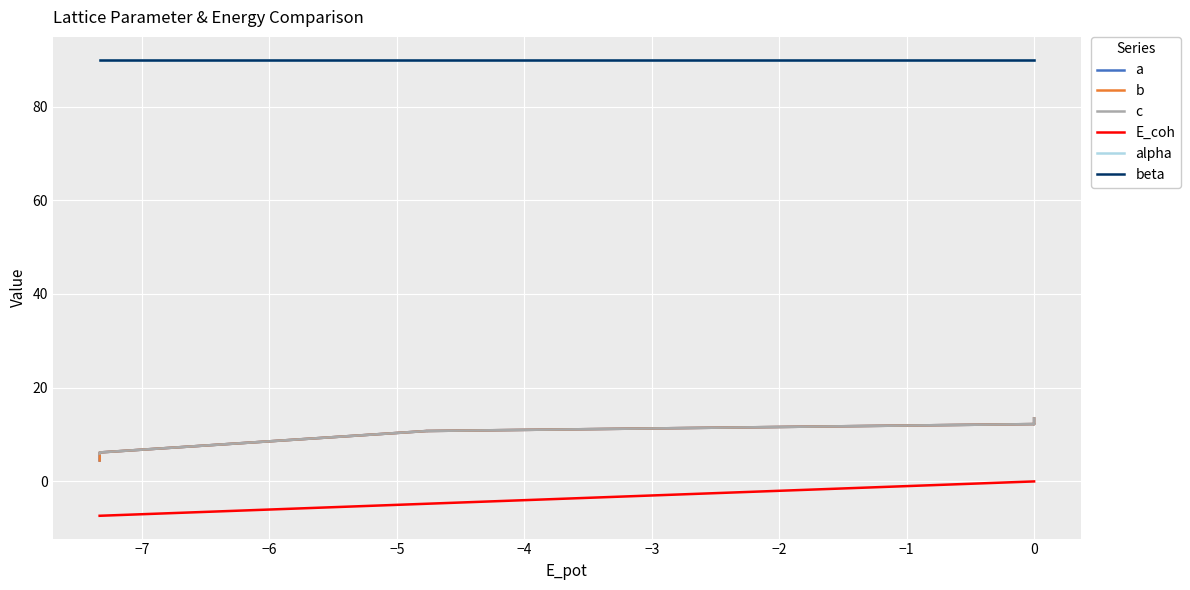

What is the total value across all series at −4?

207.5